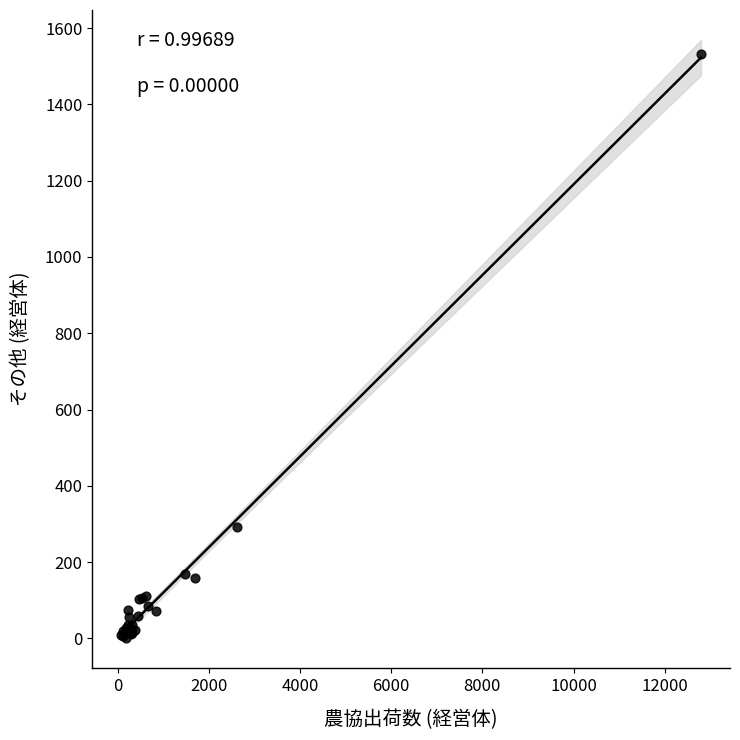

What Y value in the scatter plot is closest to 766?

291